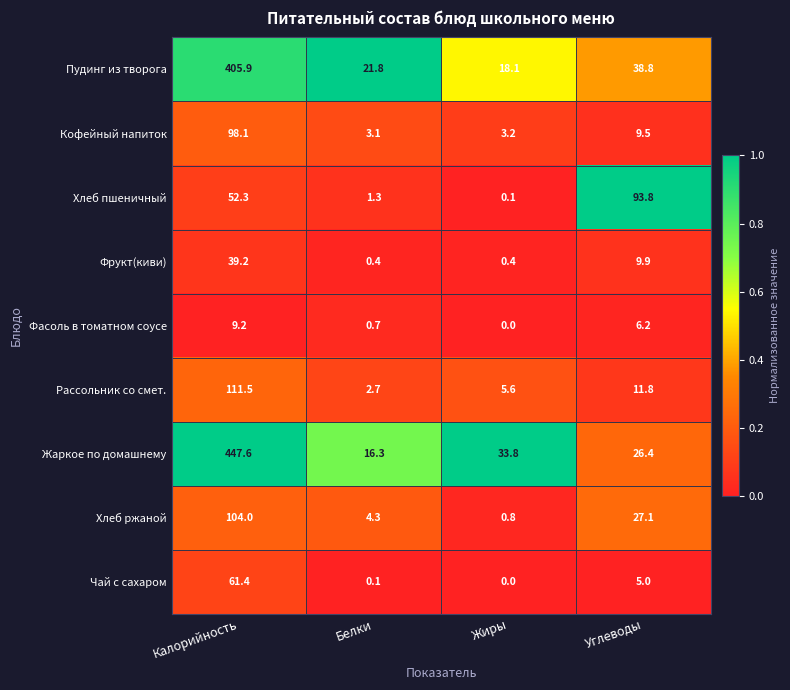

Which series changed the most between Жиры and Углеводы?

Хлеб пшеничный